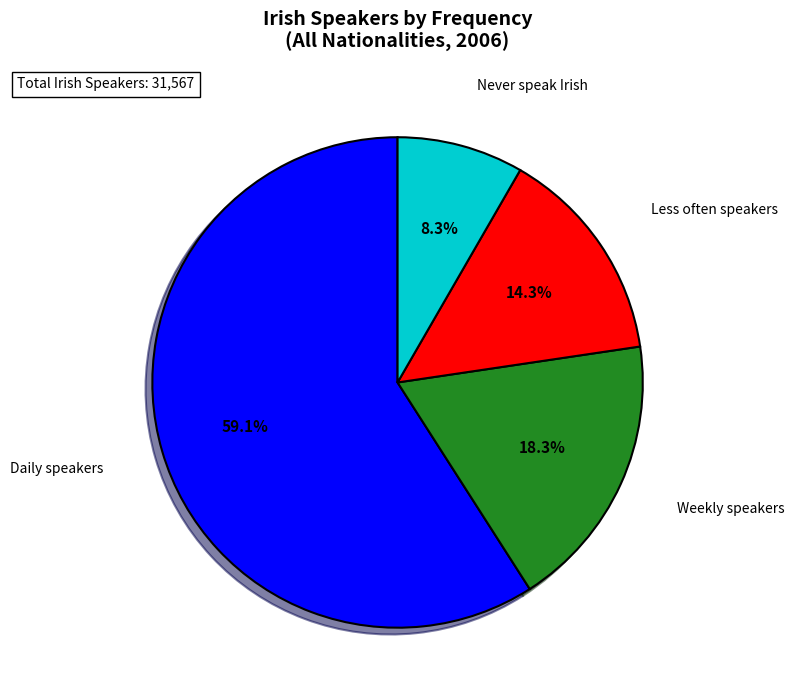

Is the sum of Weekly speakers and Never speak Irish greater than half?

No